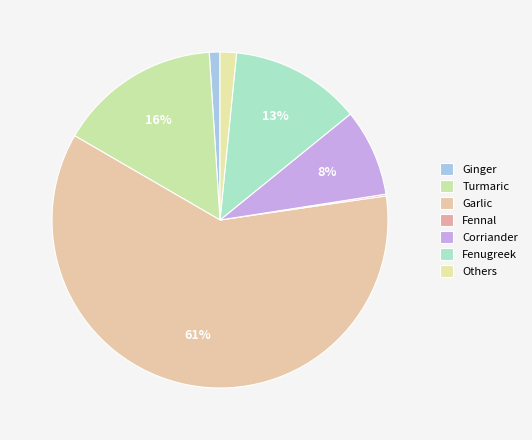

To the nearest percent, what is the combined percentage of Fennal and Corriander?

9%